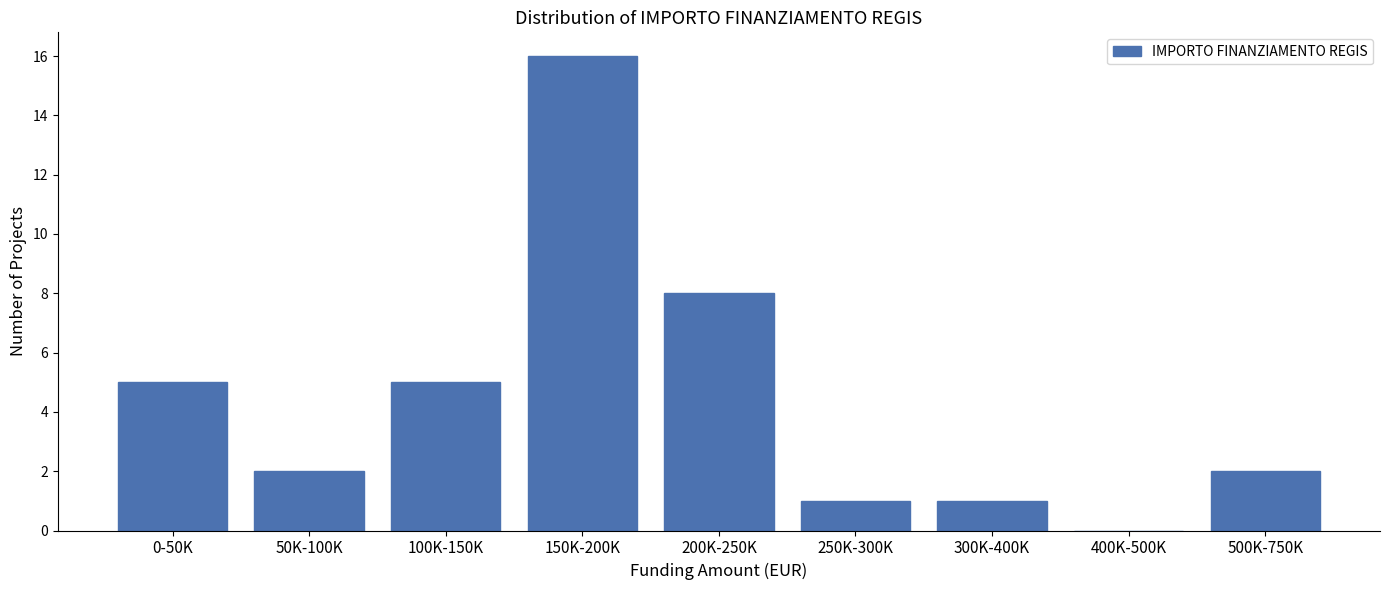

Reading left to right, extract all data points from this chart.

0-50K=5	50K-100K=2	100K-150K=5	150K-200K=16	200K-250K=8	250K-300K=1	300K-400K=1	400K-500K=0	500K-750K=2